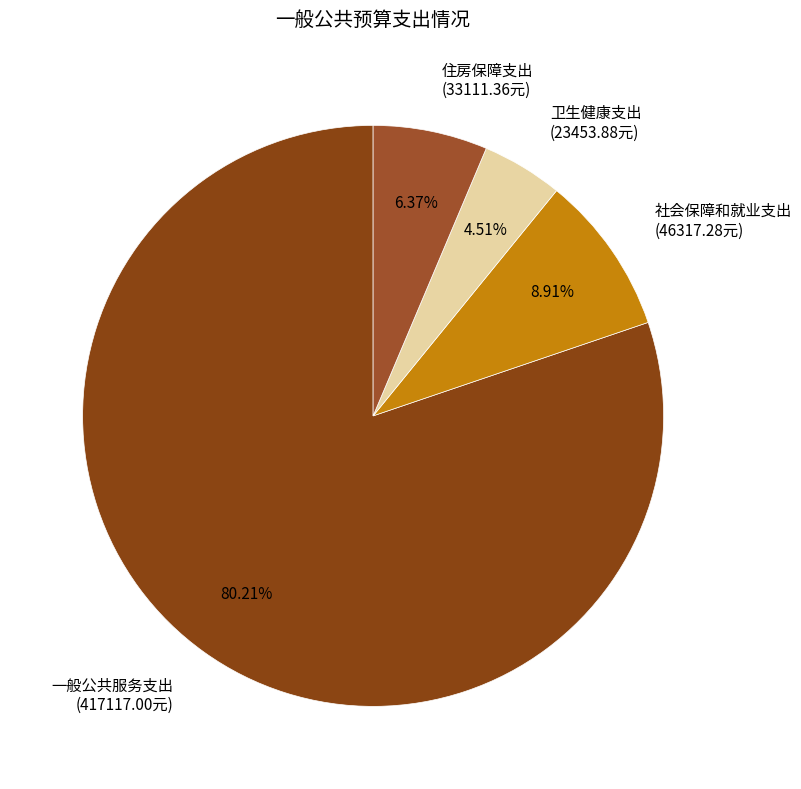

The 社会保障和就业支出 slice represents 1% of the pie. True or false?

False